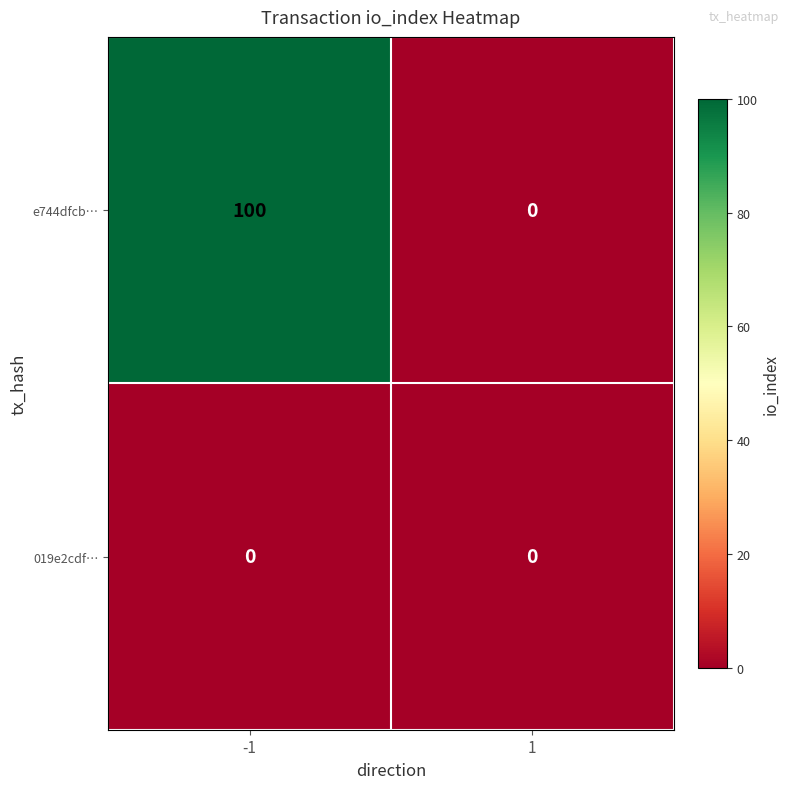

How many distinct data groups are displayed?

2